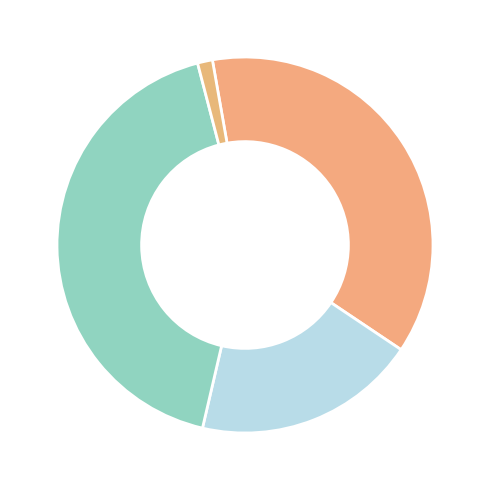

Is there a majority slice in this chart?

No